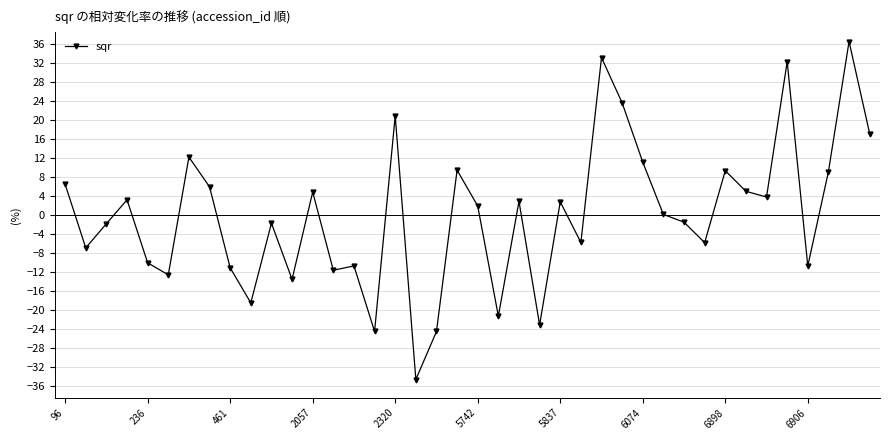

What is the value of the 16th point from the left?

-24.5